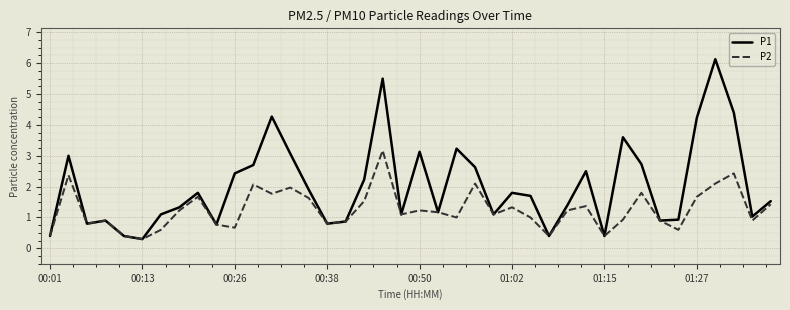

Which series has the largest total across all categories?

P1